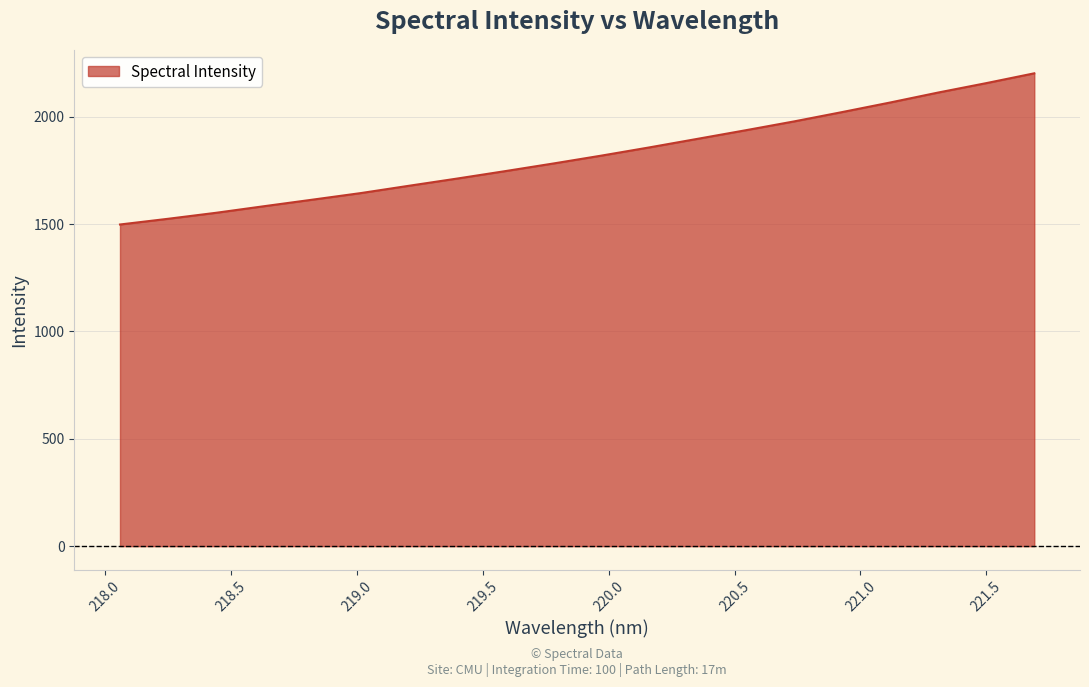

What is the difference between the maximum and minimum values?

704.0